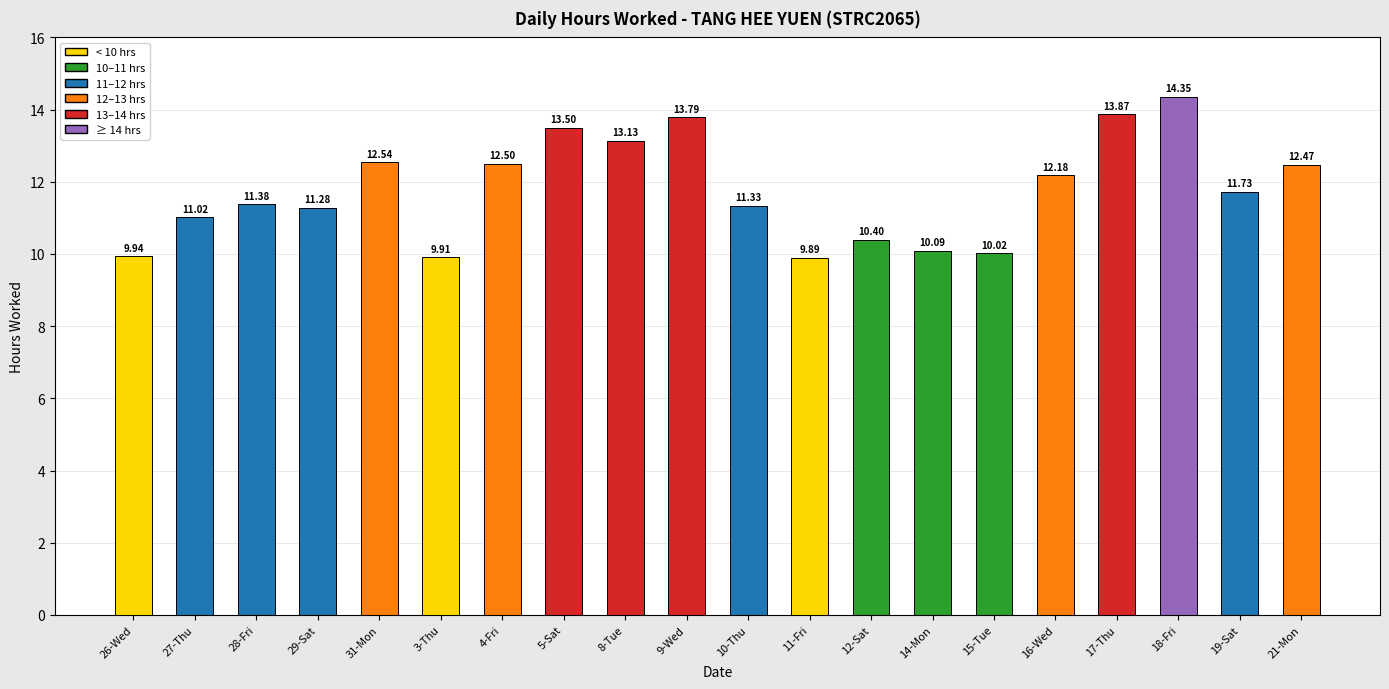

What is the sum of all values?

235.3